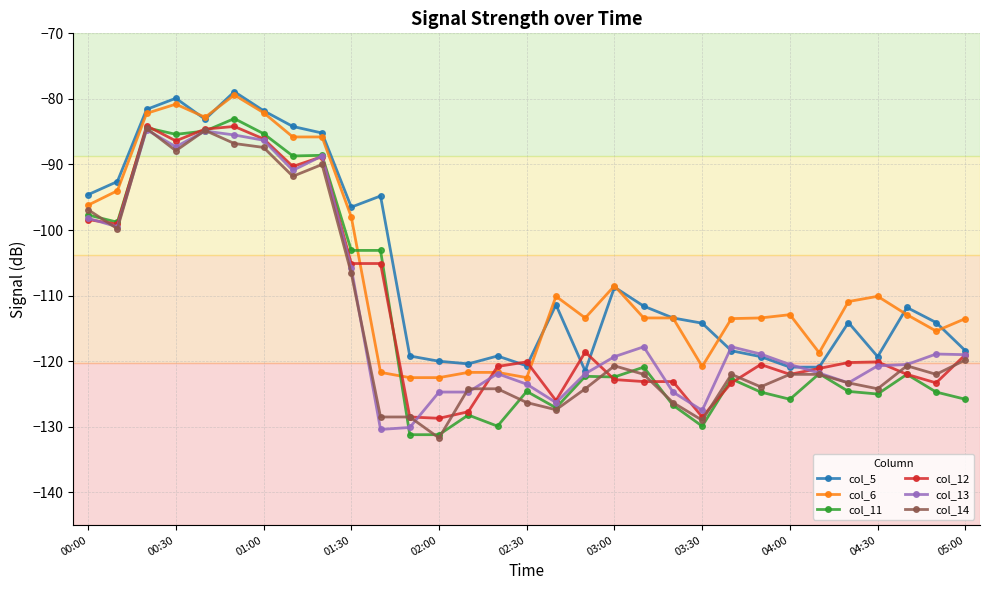

True or false: col_6 and col_12 cross at least once.

True